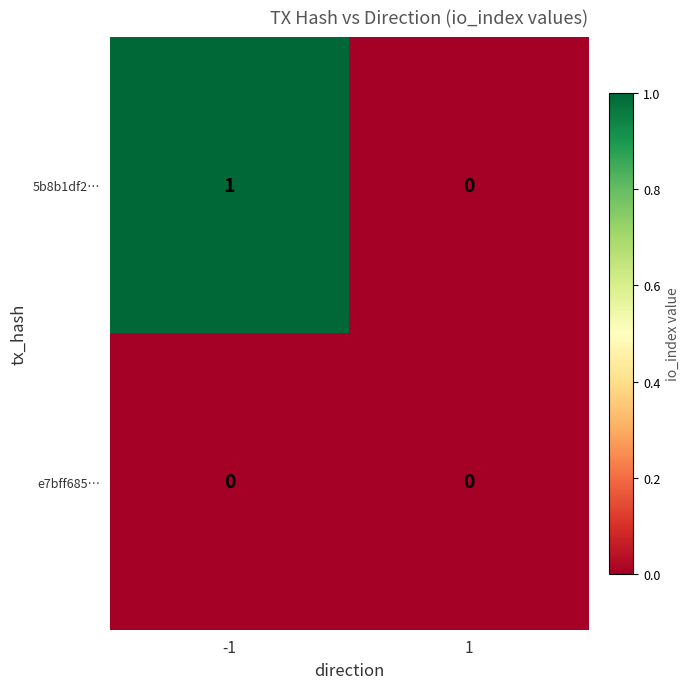

What is the greatest value displayed?

1